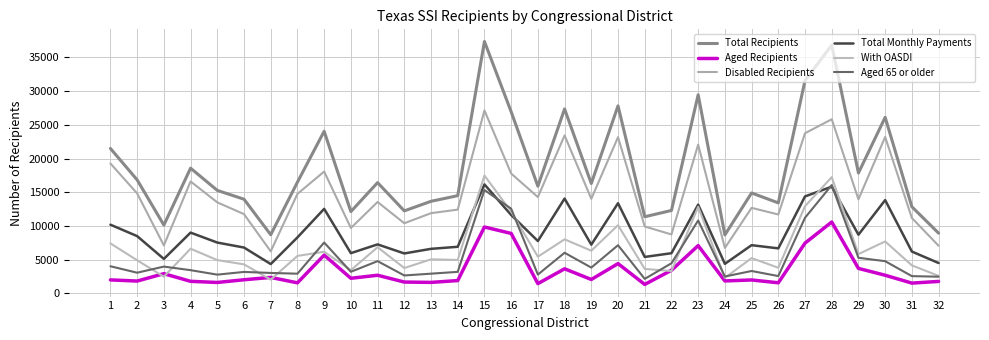

How many values in the Total Monthly Payments series are below 7533?

16